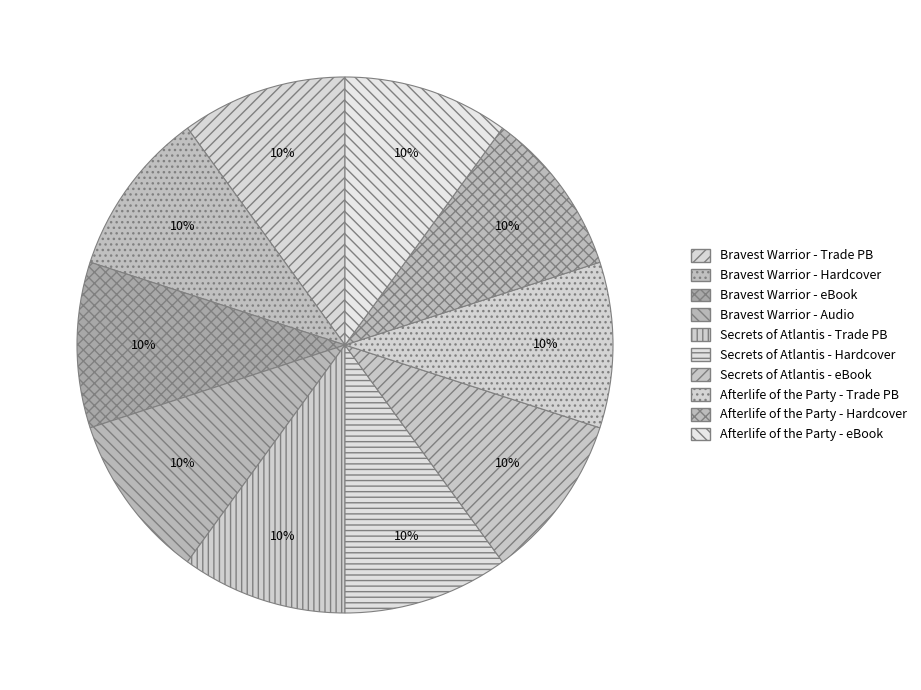

To the nearest percent, what is the average slice percentage?

10%